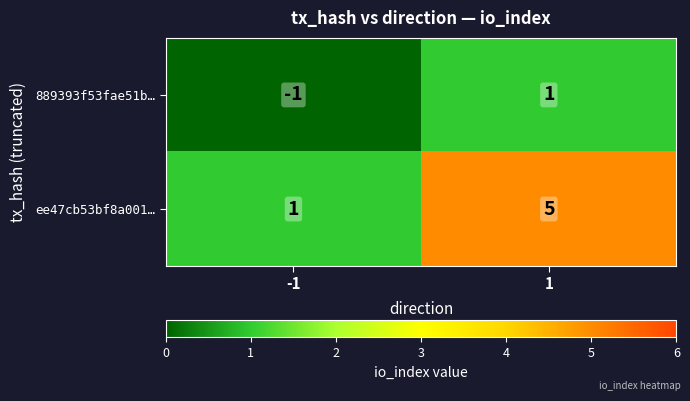

Which category has the lowest value across all series?

-1